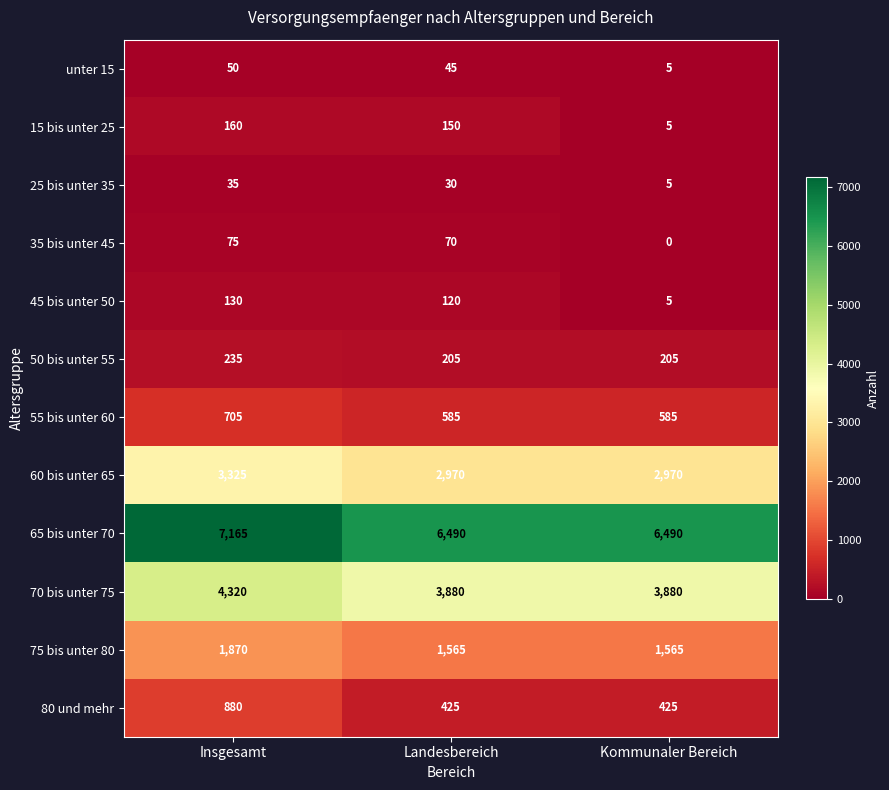

Rank the series by their maximum value, from lowest to highest.

25 bis unter 35, unter 15, 35 bis unter 45, 45 bis unter 50, 15 bis unter 25, 50 bis unter 55, 55 bis unter 60, 80 und mehr, 75 bis unter 80, 60 bis unter 65, 70 bis unter 75, 65 bis unter 70